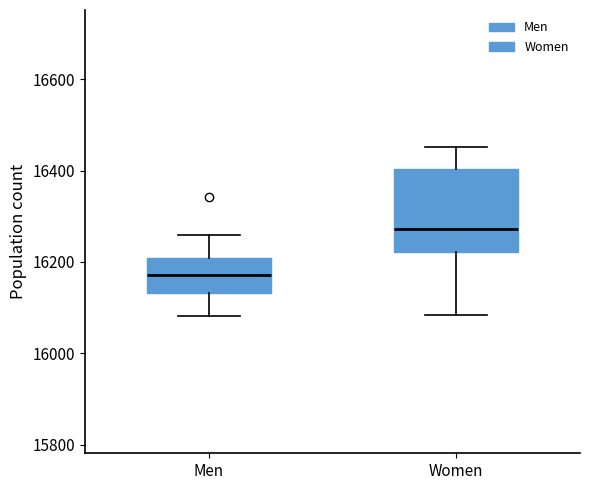

Reading left to right, transcribe this box plot: for each box, give where its median line is, the range the box spans, and where its two whiskers end, as read against the y-axis. The values are not printed on the chart, so give them approximately, as read against the axis.

Men: median 16180, box 16140 to 16200, whiskers 16080 to 16260
Women: median 16280, box 16220 to 16400, whiskers 16080 to 16460